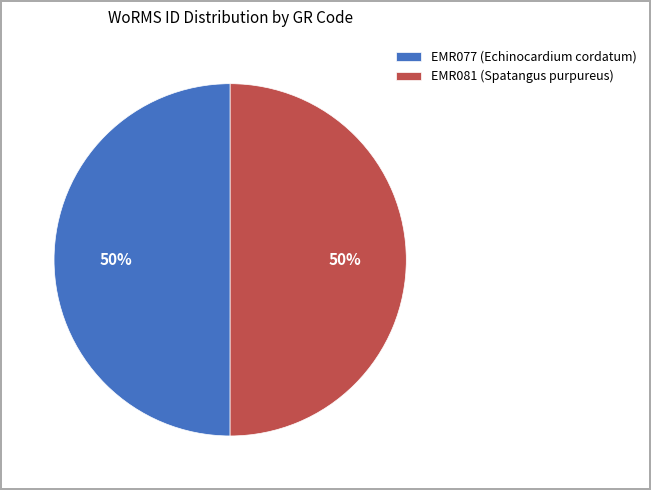

To the nearest percent, what is the combined percentage of EMR077 (Echinocardium cordatum) and EMR081 (Spatangus purpureus)?

100%